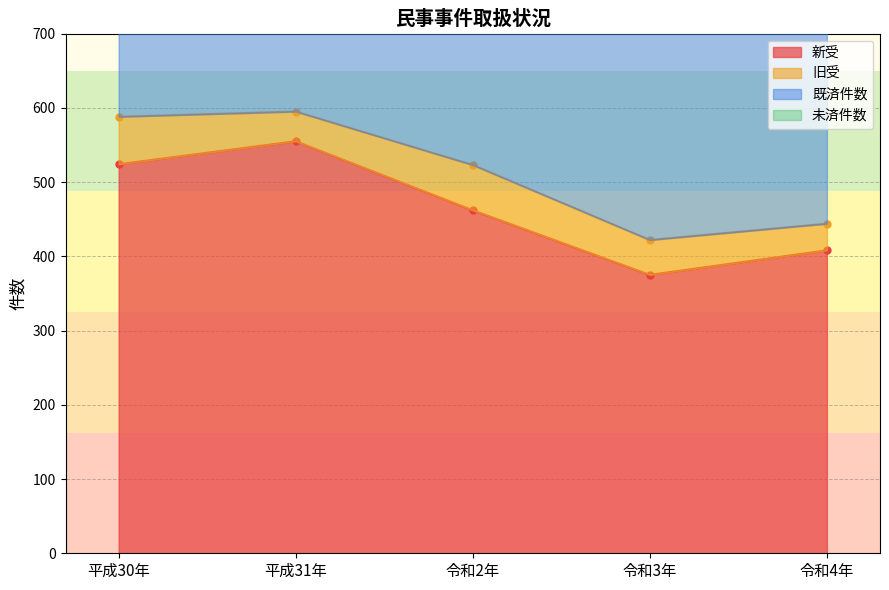

Is the value of 新受 at 令和4年 greater than the value of 既済件数 at 令和4年?

No